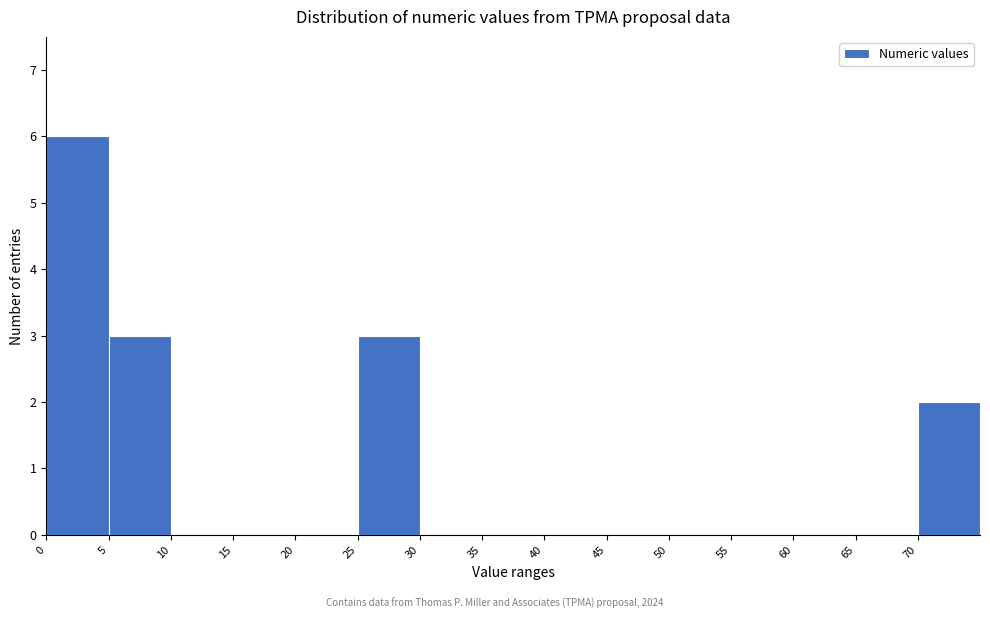

Which range on the x-axis has the tallest bar?

0 to 5